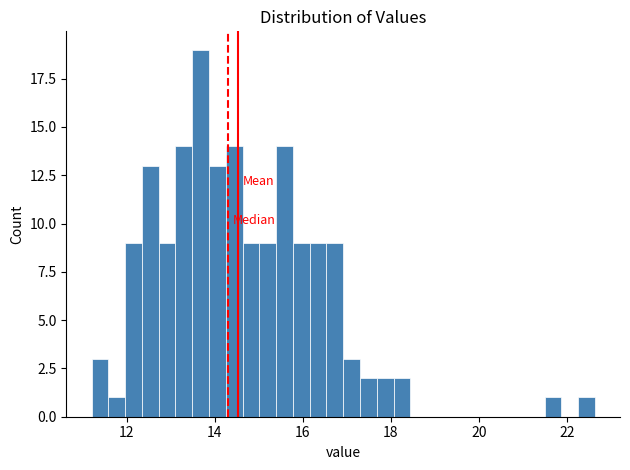

Around what value on the x-axis is the tallest bar? Give the approximate position of its centre, as read against the axis.

13.6